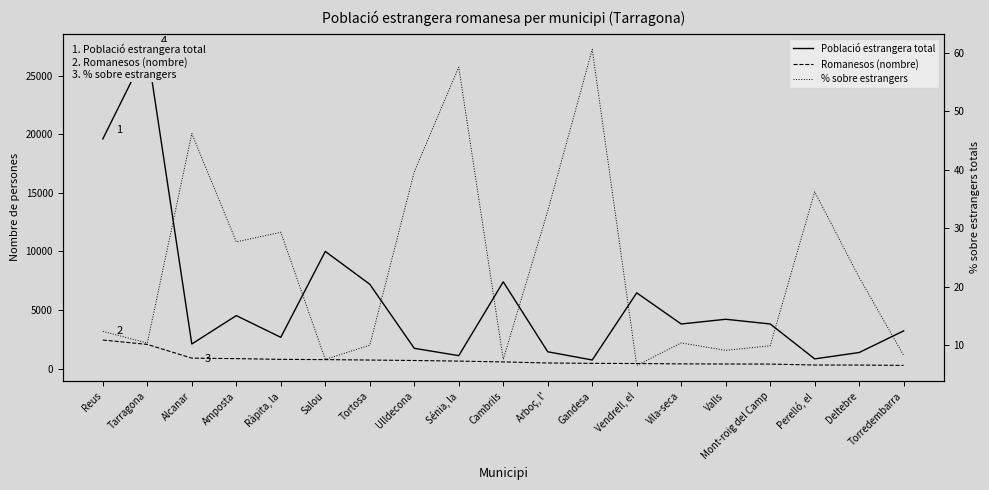

Which series has the largest total across all categories?

Població estrangera total